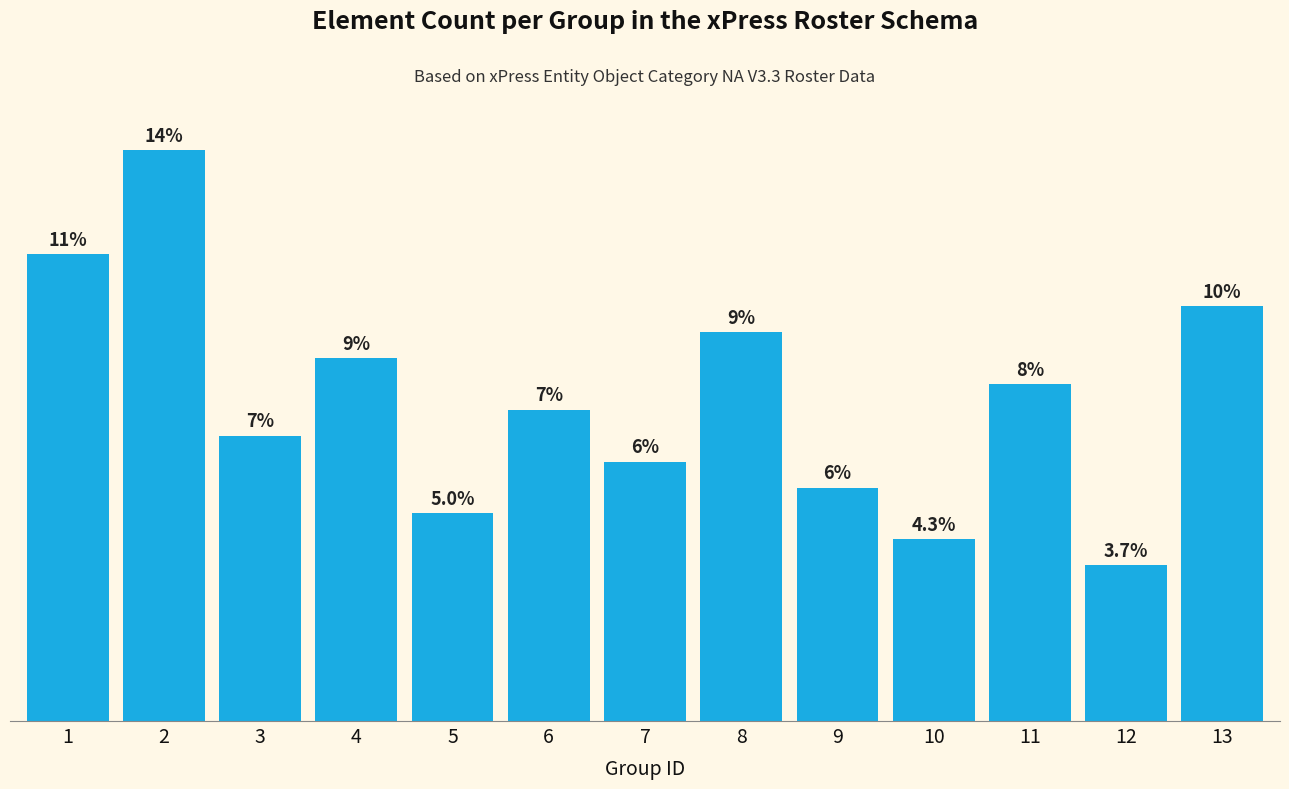

Does the chart contain stacked bars?

No